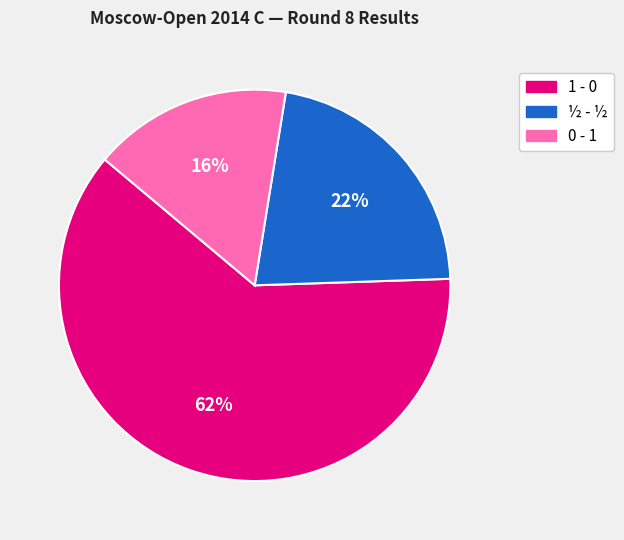

To the nearest percent, what portion does 0 - 1 represent?

16%